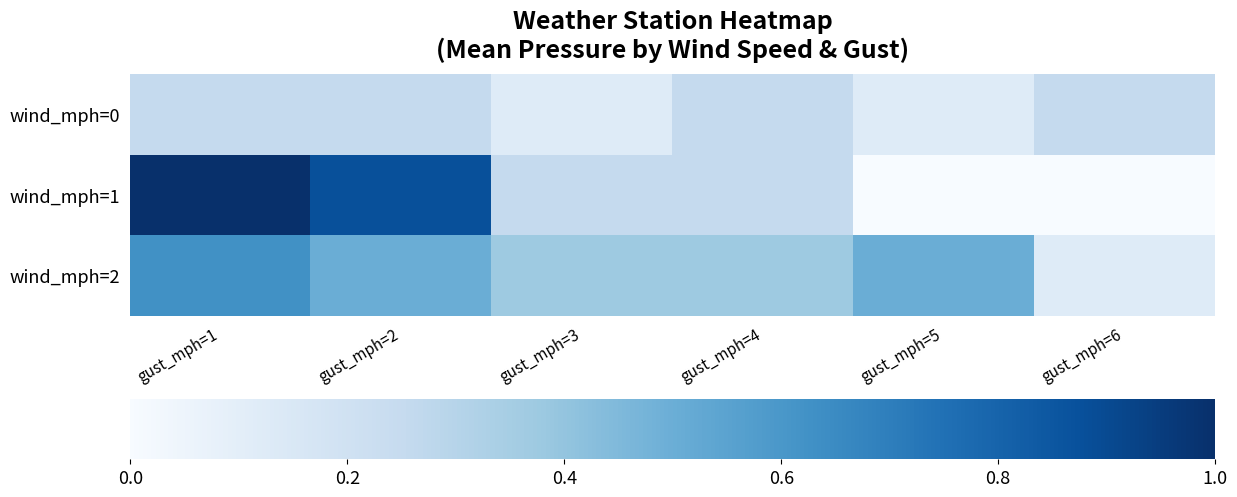

Which series has the widest spread of values?

wind_mph=1